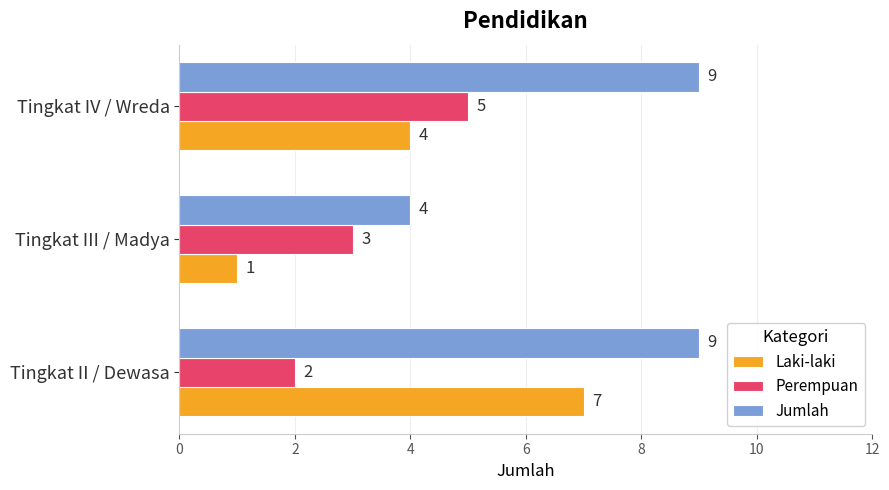

List the labels in order of Laki-laki value, smallest first.

Tingkat III / Madya, Tingkat IV / Wreda, Tingkat II / Dewasa